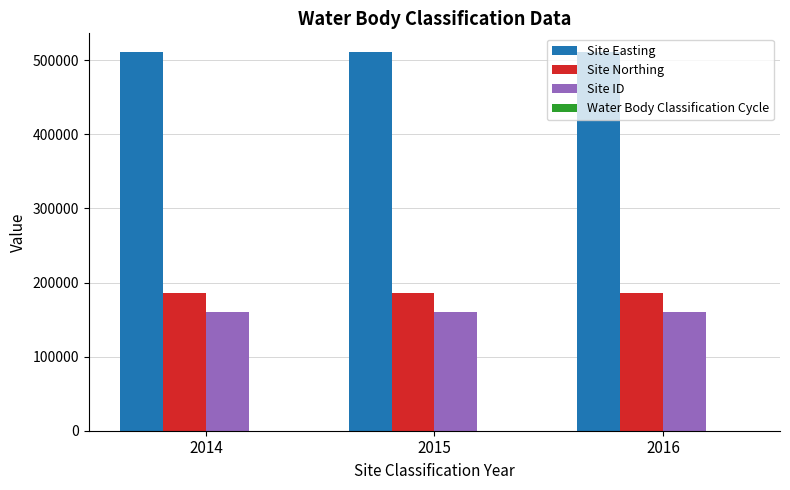

Which series has the largest total across all categories?

Site Easting